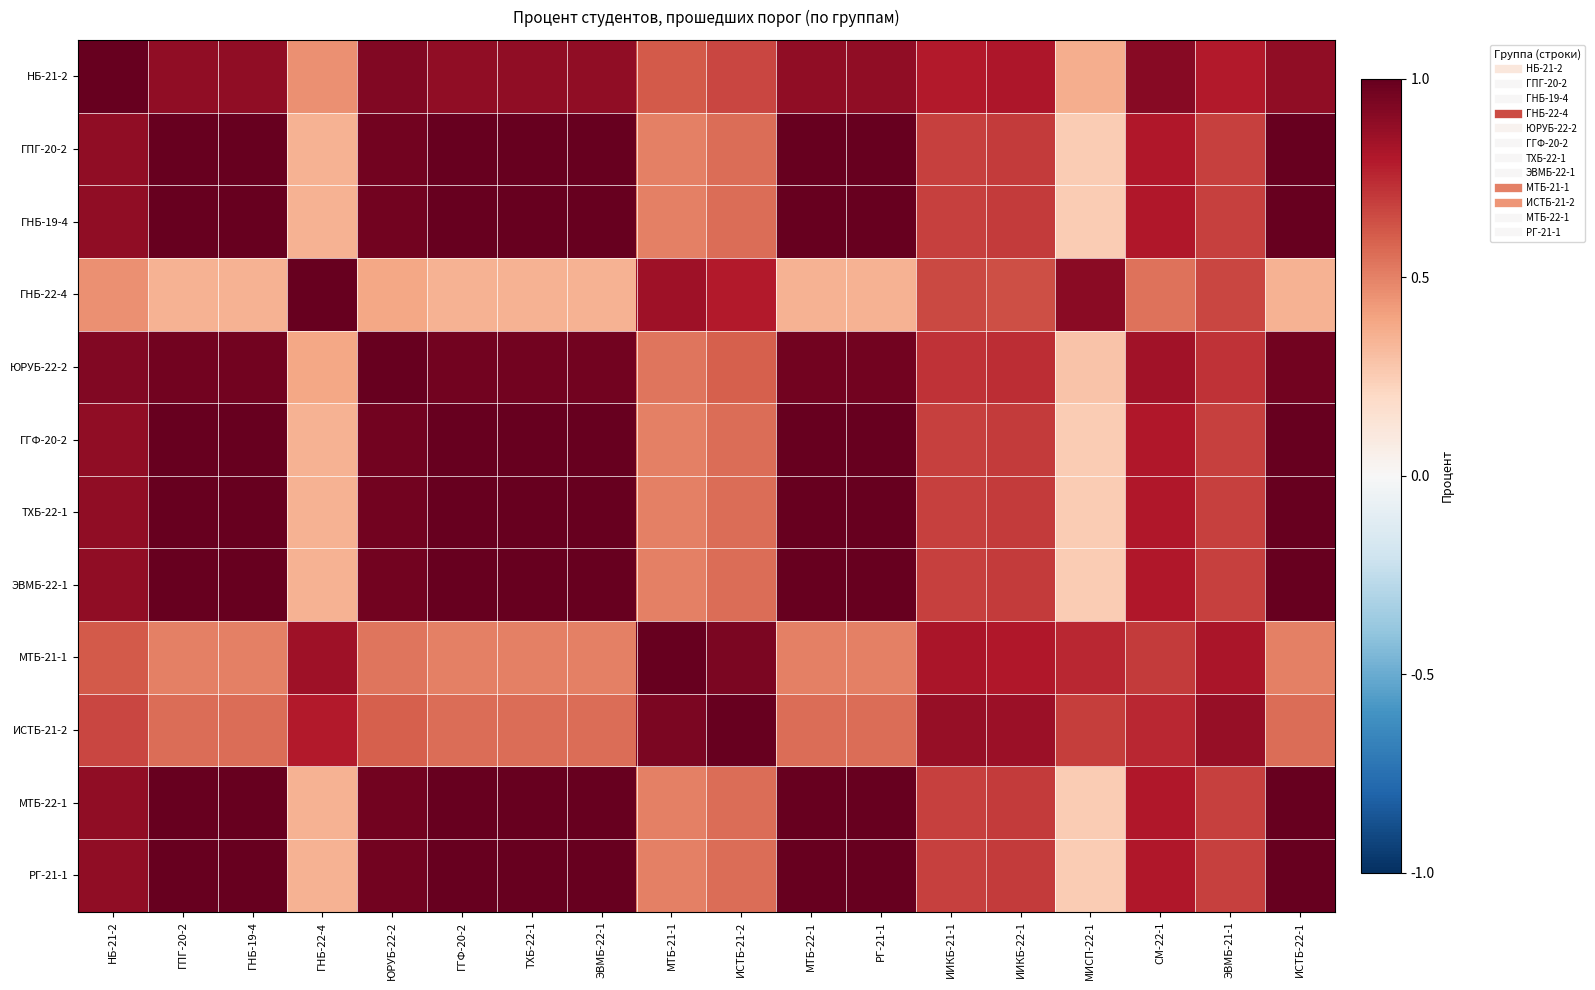

Reading left to right, extract all data points from this chart.

НБ-21-2: НБ-21-2=1.0	ГПГ-20-2=0.9	ГНБ-19-4=0.9	ГНБ-22-4=0.5	ЮРУБ-22-2=0.9	ГГФ-20-2=0.9	ТХБ-22-1=0.9	ЭВМБ-22-1=0.9	МТБ-21-1=0.6	ИСТБ-21-2=0.7	МТБ-22-1=0.9	РГ-21-1=0.9	ИИКБ-21-1=0.8	ИИКБ-22-1=0.8	МИСП-22-1=0.4	СМ-22-1=0.9	ЭВМБ-21-1=0.8	ИСТБ-22-1=0.9
ГПГ-20-2: НБ-21-2=0.9	ГПГ-20-2=1.0	ГНБ-19-4=1.0	ГНБ-22-4=0.3	ЮРУБ-22-2=1.0	ГГФ-20-2=1.0	ТХБ-22-1=1.0	ЭВМБ-22-1=1.0	МТБ-21-1=0.5	ИСТБ-21-2=0.6	МТБ-22-1=1.0	РГ-21-1=1.0	ИИКБ-21-1=0.7	ИИКБ-22-1=0.7	МИСП-22-1=0.2	СМ-22-1=0.8	ЭВМБ-21-1=0.7	ИСТБ-22-1=1.0
ГНБ-19-4: НБ-21-2=0.9	ГПГ-20-2=1.0	ГНБ-19-4=1.0	ГНБ-22-4=0.3	ЮРУБ-22-2=1.0	ГГФ-20-2=1.0	ТХБ-22-1=1.0	ЭВМБ-22-1=1.0	МТБ-21-1=0.5	ИСТБ-21-2=0.6	МТБ-22-1=1.0	РГ-21-1=1.0	ИИКБ-21-1=0.7	ИИКБ-22-1=0.7	МИСП-22-1=0.2	СМ-22-1=0.8	ЭВМБ-21-1=0.7	ИСТБ-22-1=1.0
ГНБ-22-4: НБ-21-2=0.5	ГПГ-20-2=0.3	ГНБ-19-4=0.3	ГНБ-22-4=1.0	ЮРУБ-22-2=0.4	ГГФ-20-2=0.3	ТХБ-22-1=0.3	ЭВМБ-22-1=0.3	МТБ-21-1=0.8	ИСТБ-21-2=0.8	МТБ-22-1=0.3	РГ-21-1=0.3	ИИКБ-21-1=0.7	ИИКБ-22-1=0.6	МИСП-22-1=0.9	СМ-22-1=0.5	ЭВМБ-21-1=0.7	ИСТБ-22-1=0.3
ЮРУБ-22-2: НБ-21-2=0.9	ГПГ-20-2=1.0	ГНБ-19-4=1.0	ГНБ-22-4=0.4	ЮРУБ-22-2=1.0	ГГФ-20-2=1.0	ТХБ-22-1=1.0	ЭВМБ-22-1=1.0	МТБ-21-1=0.5	ИСТБ-21-2=0.6	МТБ-22-1=1.0	РГ-21-1=1.0	ИИКБ-21-1=0.7	ИИКБ-22-1=0.7	МИСП-22-1=0.3	СМ-22-1=0.8	ЭВМБ-21-1=0.7	ИСТБ-22-1=1.0
ГГФ-20-2: НБ-21-2=0.9	ГПГ-20-2=1.0	ГНБ-19-4=1.0	ГНБ-22-4=0.3	ЮРУБ-22-2=1.0	ГГФ-20-2=1.0	ТХБ-22-1=1.0	ЭВМБ-22-1=1.0	МТБ-21-1=0.5	ИСТБ-21-2=0.6	МТБ-22-1=1.0	РГ-21-1=1.0	ИИКБ-21-1=0.7	ИИКБ-22-1=0.7	МИСП-22-1=0.2	СМ-22-1=0.8	ЭВМБ-21-1=0.7	ИСТБ-22-1=1.0
ТХБ-22-1: НБ-21-2=0.9	ГПГ-20-2=1.0	ГНБ-19-4=1.0	ГНБ-22-4=0.3	ЮРУБ-22-2=1.0	ГГФ-20-2=1.0	ТХБ-22-1=1.0	ЭВМБ-22-1=1.0	МТБ-21-1=0.5	ИСТБ-21-2=0.6	МТБ-22-1=1.0	РГ-21-1=1.0	ИИКБ-21-1=0.7	ИИКБ-22-1=0.7	МИСП-22-1=0.2	СМ-22-1=0.8	ЭВМБ-21-1=0.7	ИСТБ-22-1=1.0
ЭВМБ-22-1: НБ-21-2=0.9	ГПГ-20-2=1.0	ГНБ-19-4=1.0	ГНБ-22-4=0.3	ЮРУБ-22-2=1.0	ГГФ-20-2=1.0	ТХБ-22-1=1.0	ЭВМБ-22-1=1.0	МТБ-21-1=0.5	ИСТБ-21-2=0.6	МТБ-22-1=1.0	РГ-21-1=1.0	ИИКБ-21-1=0.7	ИИКБ-22-1=0.7	МИСП-22-1=0.2	СМ-22-1=0.8	ЭВМБ-21-1=0.7	ИСТБ-22-1=1.0
МТБ-21-1: НБ-21-2=0.6	ГПГ-20-2=0.5	ГНБ-19-4=0.5	ГНБ-22-4=0.8	ЮРУБ-22-2=0.5	ГГФ-20-2=0.5	ТХБ-22-1=0.5	ЭВМБ-22-1=0.5	МТБ-21-1=1.0	ИСТБ-21-2=0.9	МТБ-22-1=0.5	РГ-21-1=0.5	ИИКБ-21-1=0.8	ИИКБ-22-1=0.8	МИСП-22-1=0.8	СМ-22-1=0.7	ЭВМБ-21-1=0.8	ИСТБ-22-1=0.5
ИСТБ-21-2: НБ-21-2=0.7	ГПГ-20-2=0.6	ГНБ-19-4=0.6	ГНБ-22-4=0.8	ЮРУБ-22-2=0.6	ГГФ-20-2=0.6	ТХБ-22-1=0.6	ЭВМБ-22-1=0.6	МТБ-21-1=0.9	ИСТБ-21-2=1.0	МТБ-22-1=0.6	РГ-21-1=0.6	ИИКБ-21-1=0.9	ИИКБ-22-1=0.9	МИСП-22-1=0.7	СМ-22-1=0.8	ЭВМБ-21-1=0.9	ИСТБ-22-1=0.6
МТБ-22-1: НБ-21-2=0.9	ГПГ-20-2=1.0	ГНБ-19-4=1.0	ГНБ-22-4=0.3	ЮРУБ-22-2=1.0	ГГФ-20-2=1.0	ТХБ-22-1=1.0	ЭВМБ-22-1=1.0	МТБ-21-1=0.5	ИСТБ-21-2=0.6	МТБ-22-1=1.0	РГ-21-1=1.0	ИИКБ-21-1=0.7	ИИКБ-22-1=0.7	МИСП-22-1=0.2	СМ-22-1=0.8	ЭВМБ-21-1=0.7	ИСТБ-22-1=1.0
РГ-21-1: НБ-21-2=0.9	ГПГ-20-2=1.0	ГНБ-19-4=1.0	ГНБ-22-4=0.3	ЮРУБ-22-2=1.0	ГГФ-20-2=1.0	ТХБ-22-1=1.0	ЭВМБ-22-1=1.0	МТБ-21-1=0.5	ИСТБ-21-2=0.6	МТБ-22-1=1.0	РГ-21-1=1.0	ИИКБ-21-1=0.7	ИИКБ-22-1=0.7	МИСП-22-1=0.2	СМ-22-1=0.8	ЭВМБ-21-1=0.7	ИСТБ-22-1=1.0